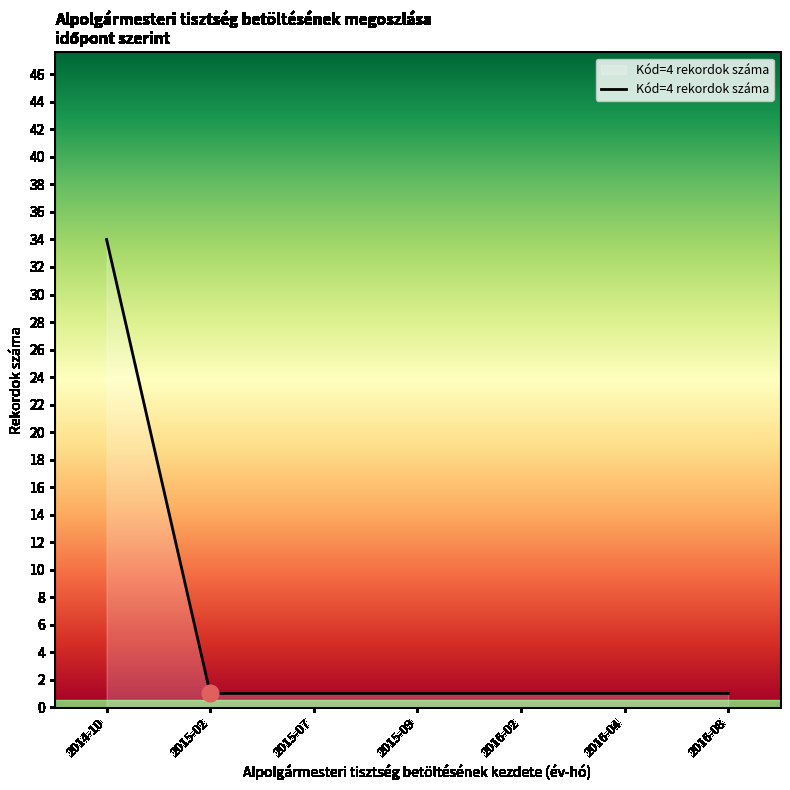

The chart shows a value of 48 at 2014-10. True or false?

False